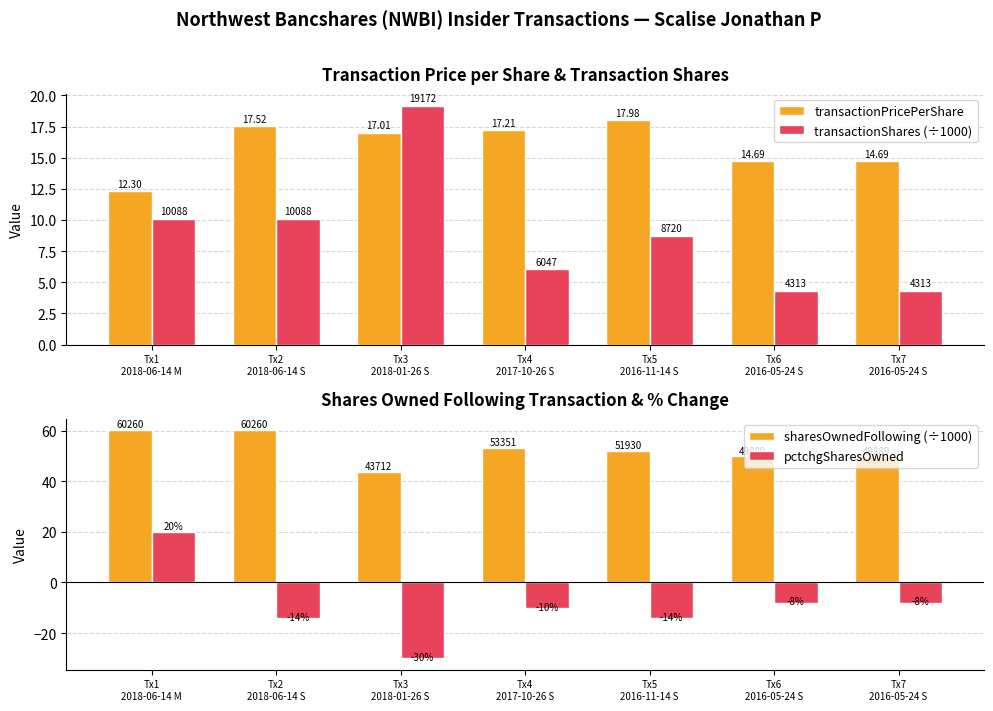

At which label is transactionPricePerShare closest to 15?

Tx6
2016-05-24 S